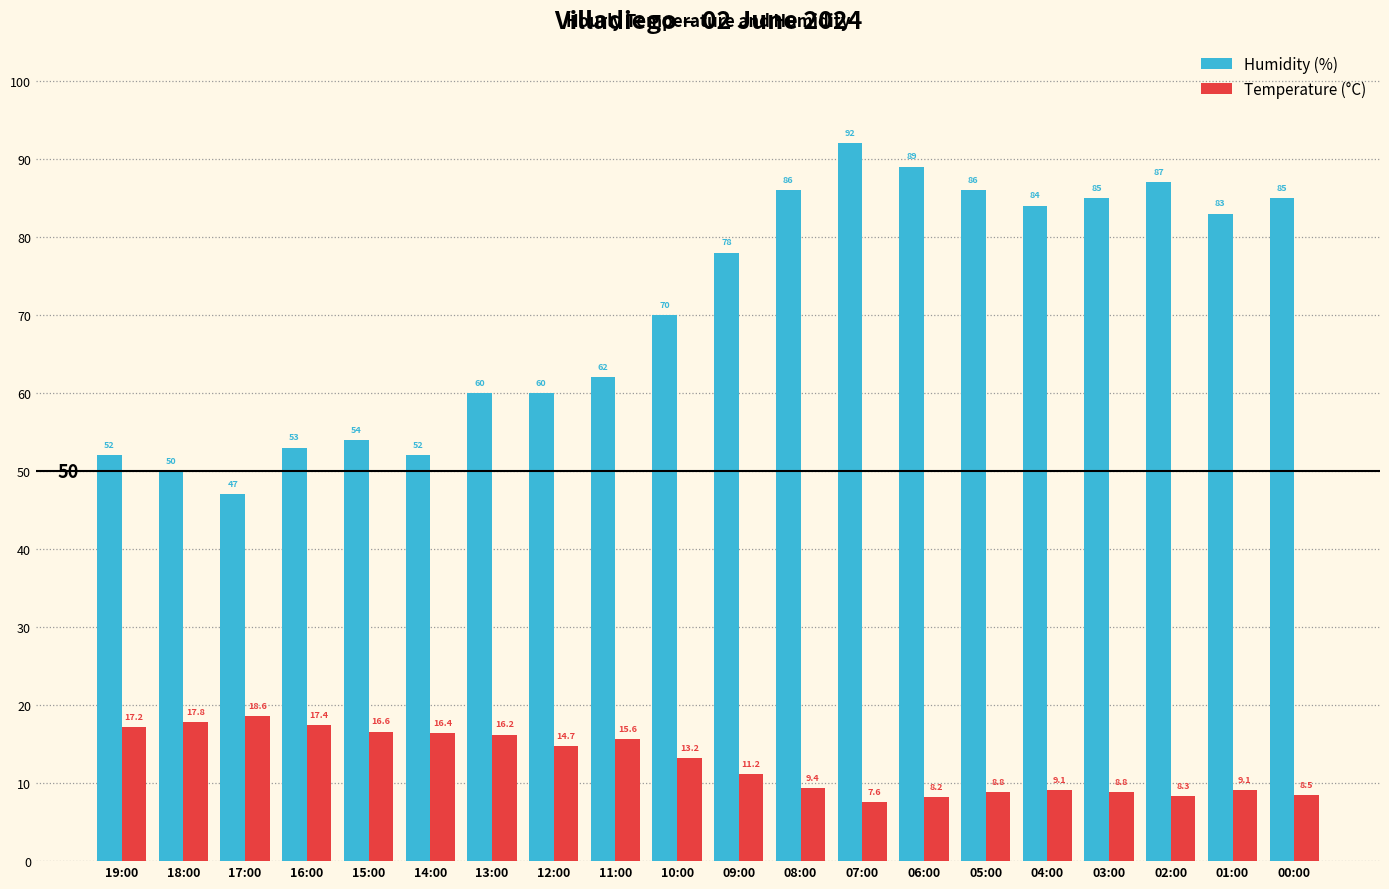

Between 18:00 and 04:00, which series saw the biggest shift?

Humidity (%)